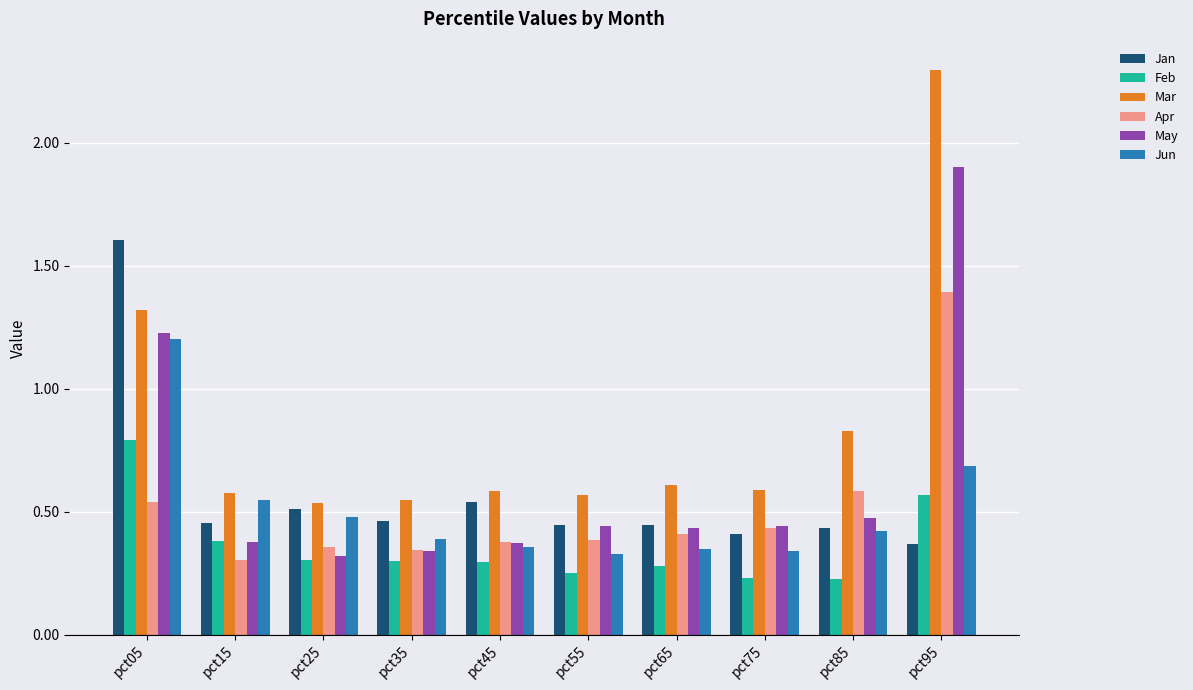

At which category is the sum across all series the highest?

pct95